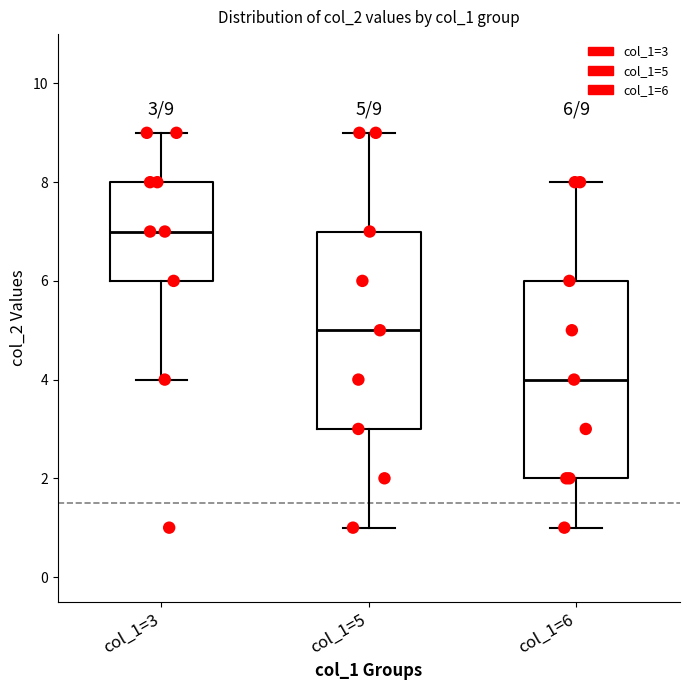

Which box has the highest median line?

col_1=3